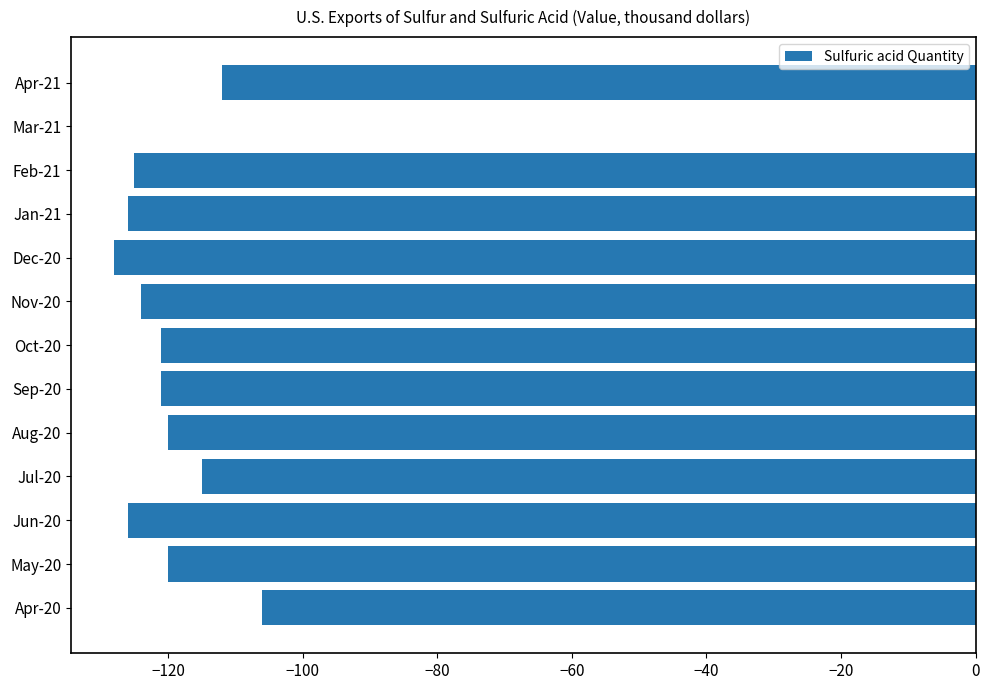

What is the change in value from Apr-20 to Sep-20?

-15